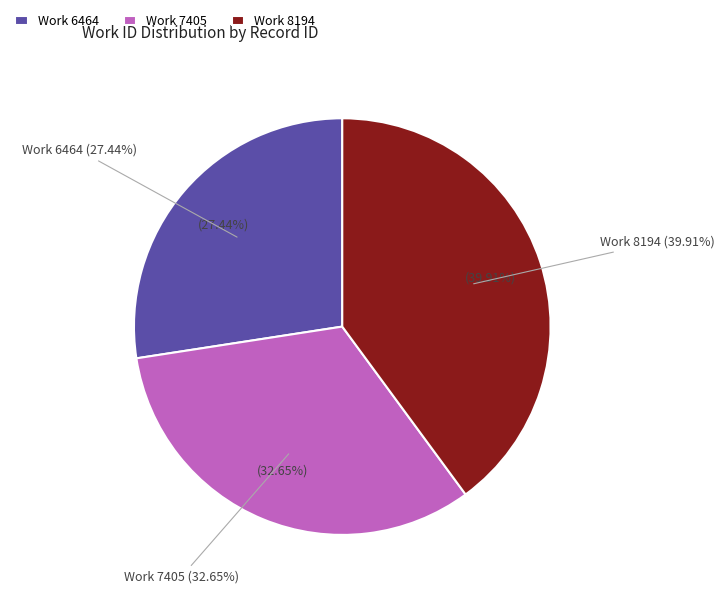

What is the largest slice in the pie chart?

8194